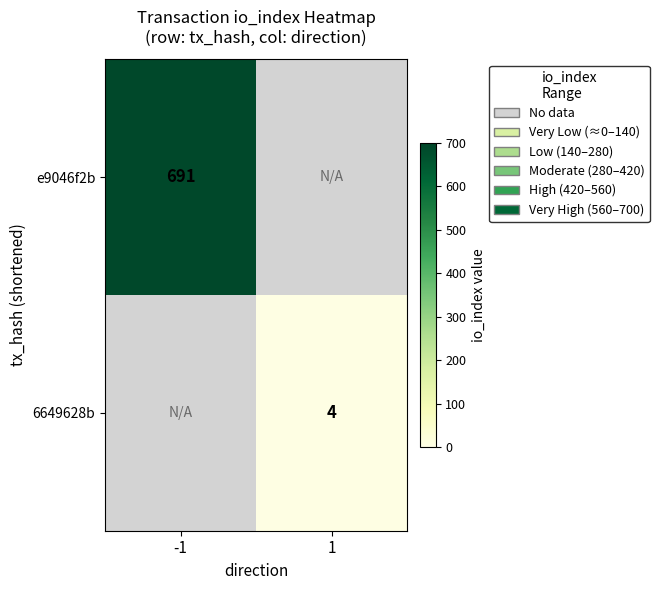

Is the value of e9046f2b at -1 greater than the value of 6649628b at 1?

Yes